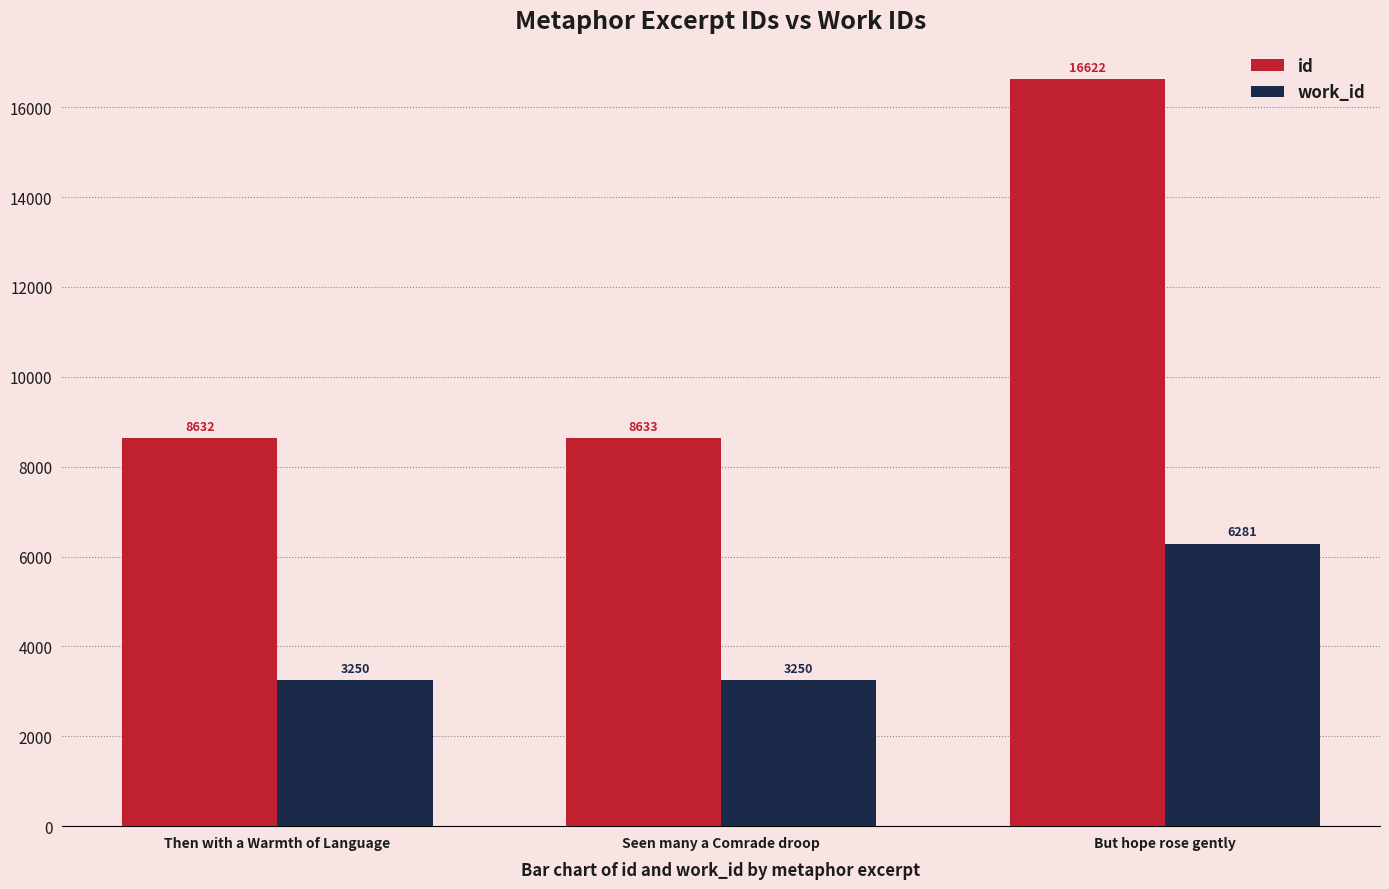

Are the bars horizontal?

No